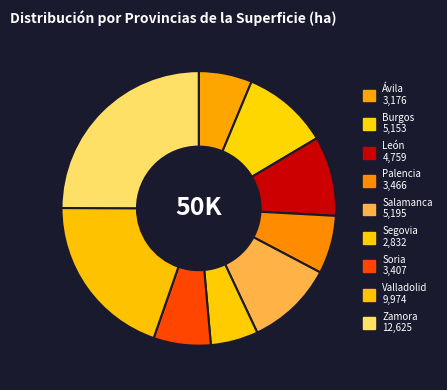

How many slices are in this pie chart?

9